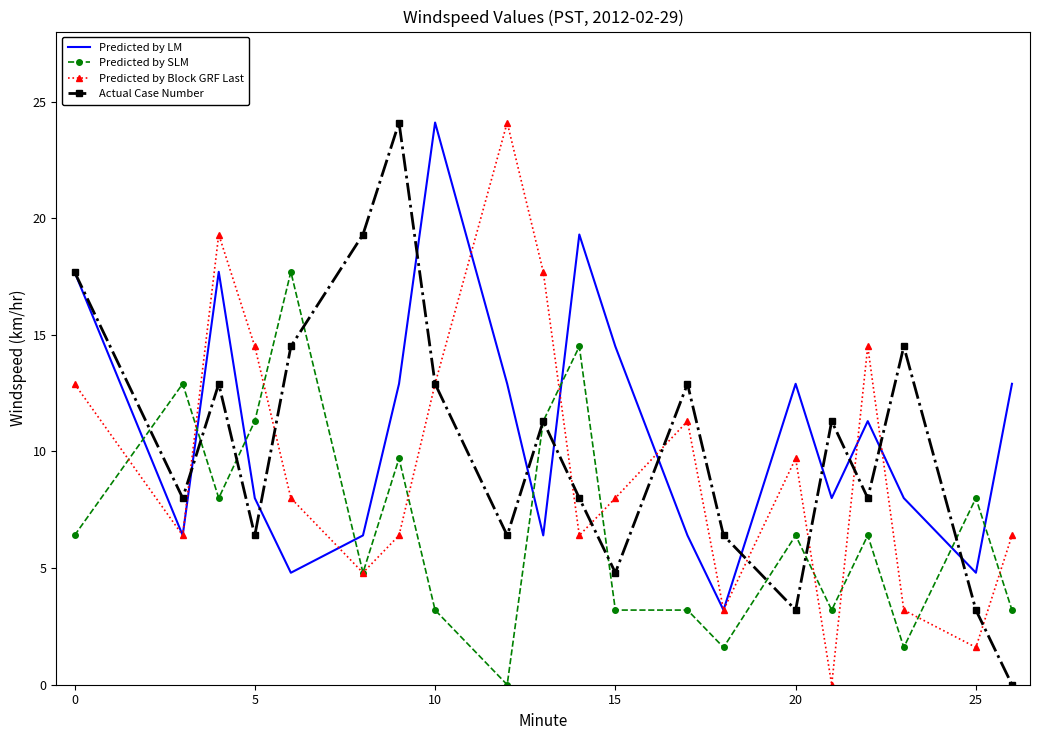

True or false: Predicted by LM and Predicted by SLM cross at least once.

True